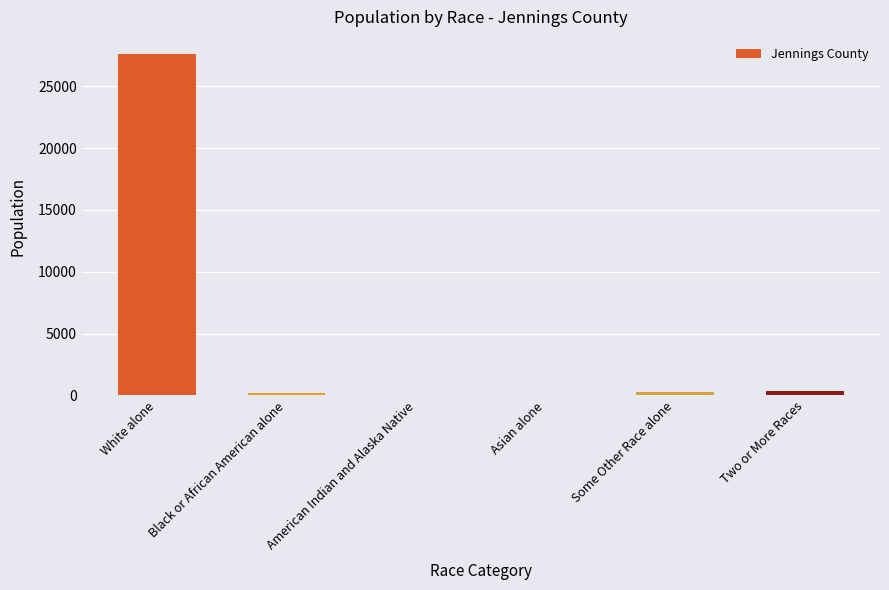

The chart shows a value of 273 at Some Other Race alone. True or false?

True